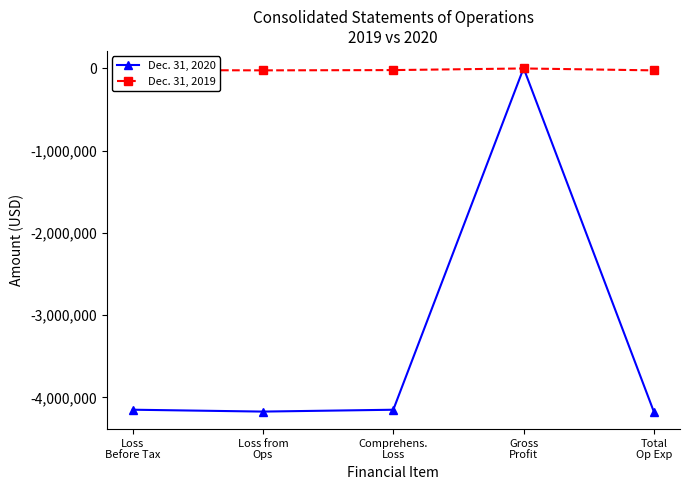

Rank the series at Loss
Before Tax from lowest to highest value.

Dec. 31, 2020, Dec. 31, 2019